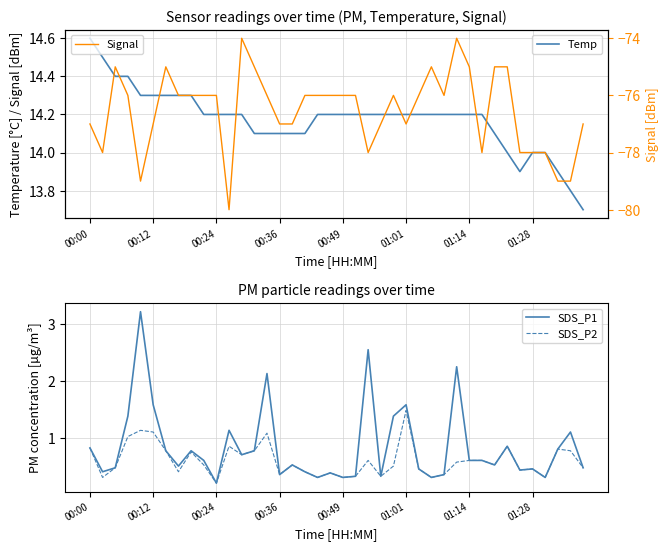

What is the minimum value for Signal?

-80.0